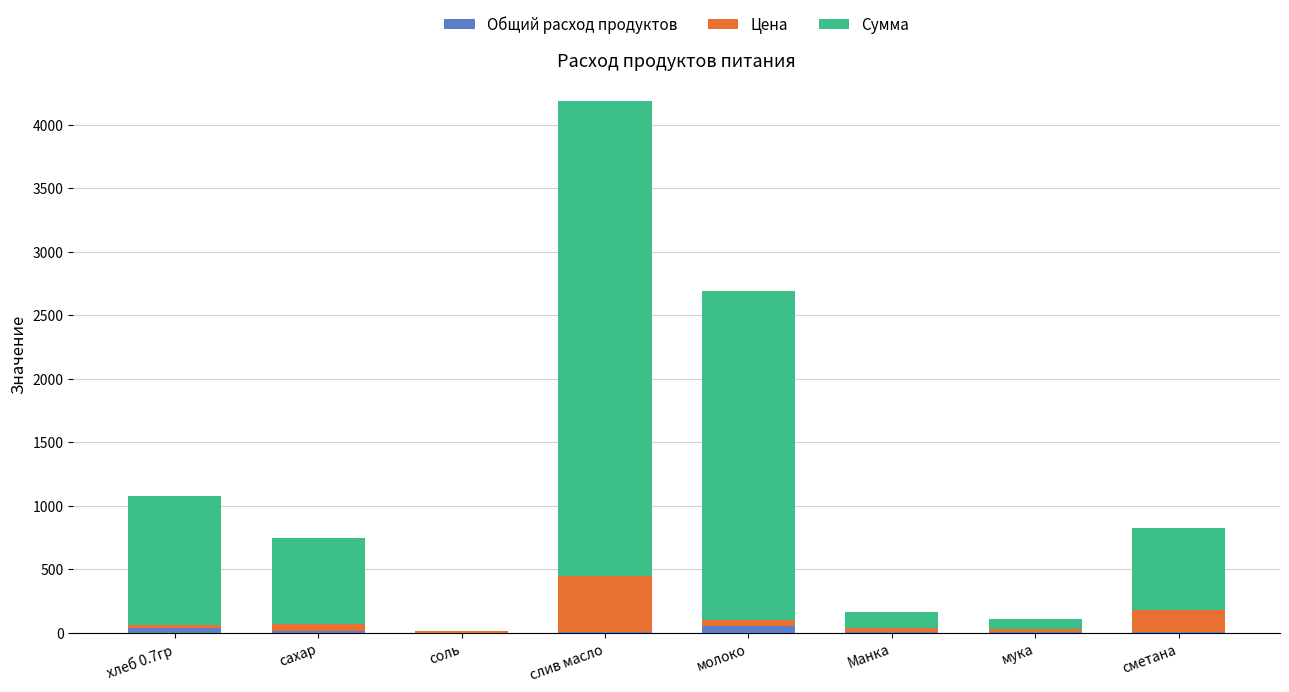

At which category is the sum across all series the highest?

слив масло